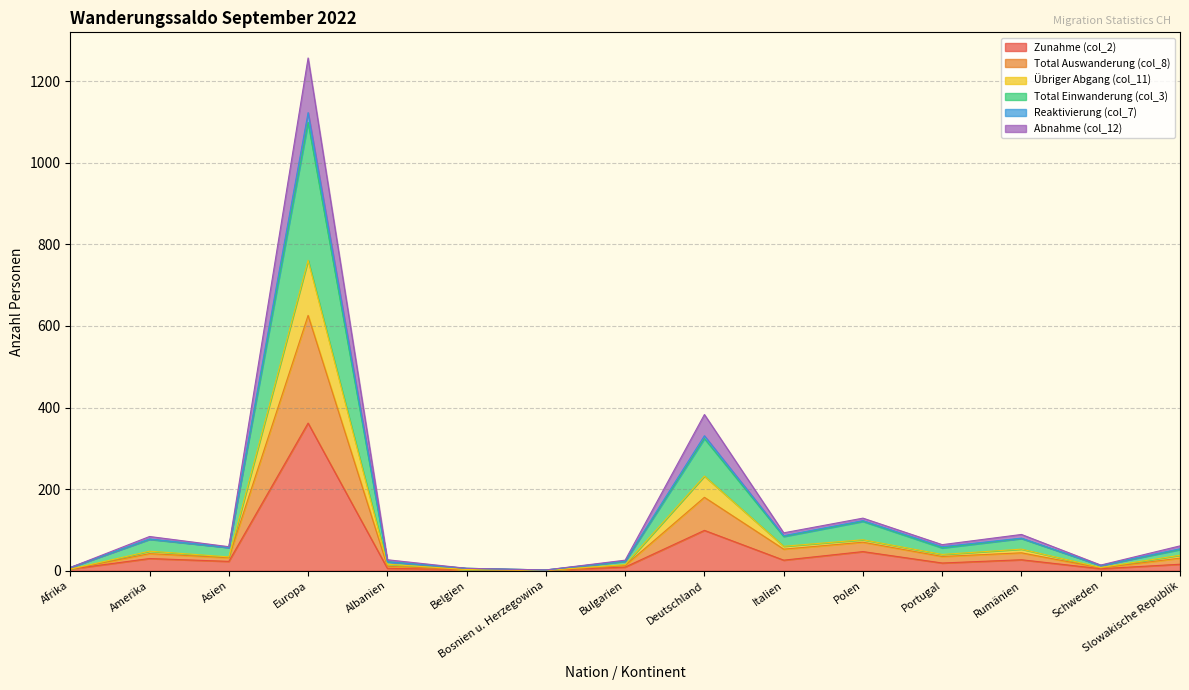

What is the difference between the Zunahme (col_2) values at Italien and Belgien?

23